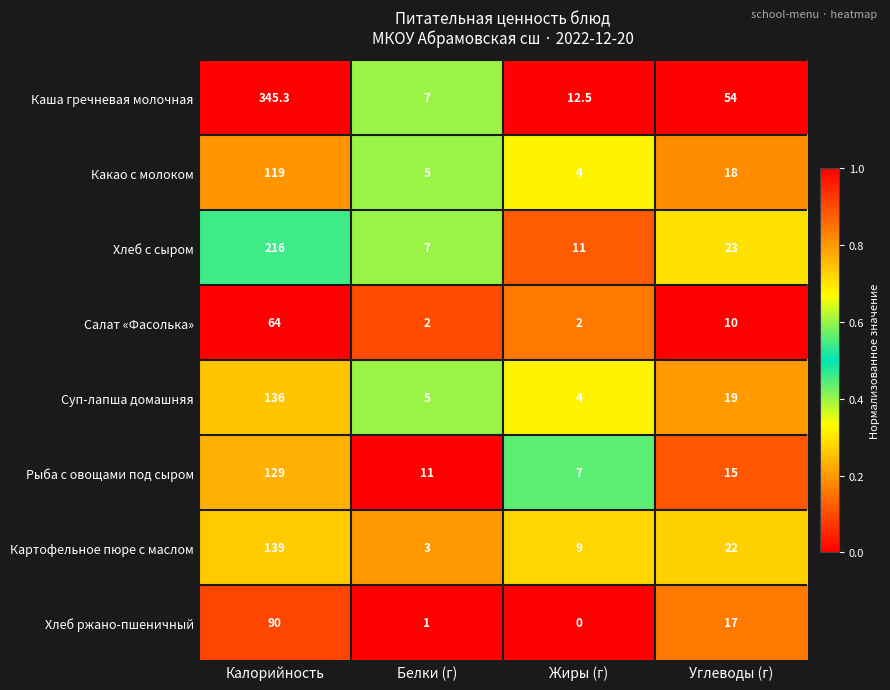

Where does the Какао с молоком series first go above 18?

Калорийность